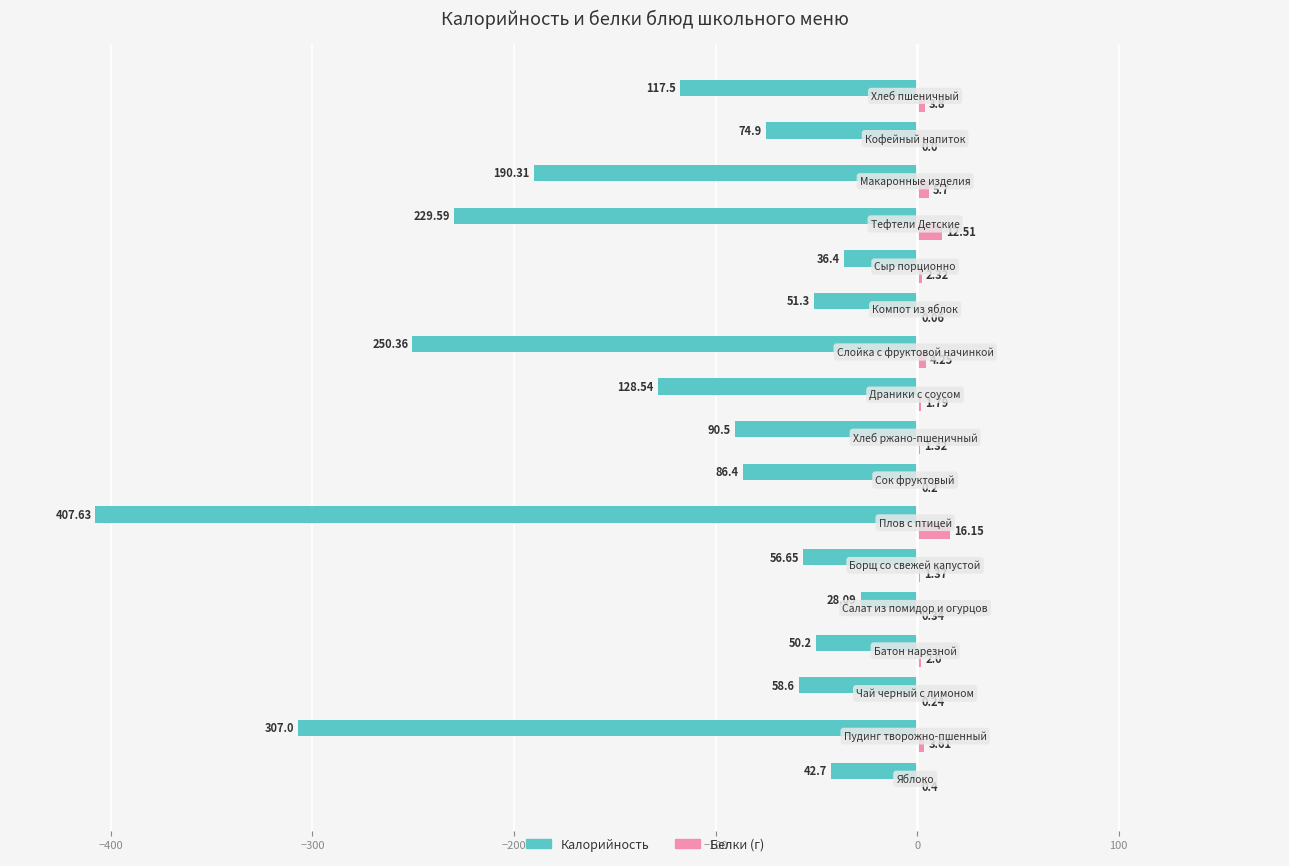

List the series in order of their overall mean, highest first.

Белки (г), Калорийность